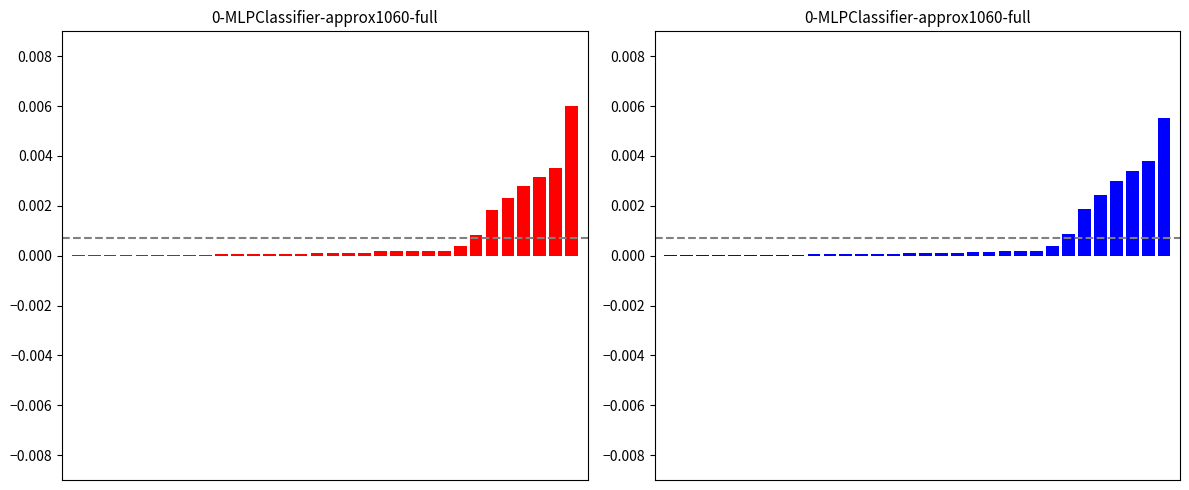

How many categories are shown in the chart?

32